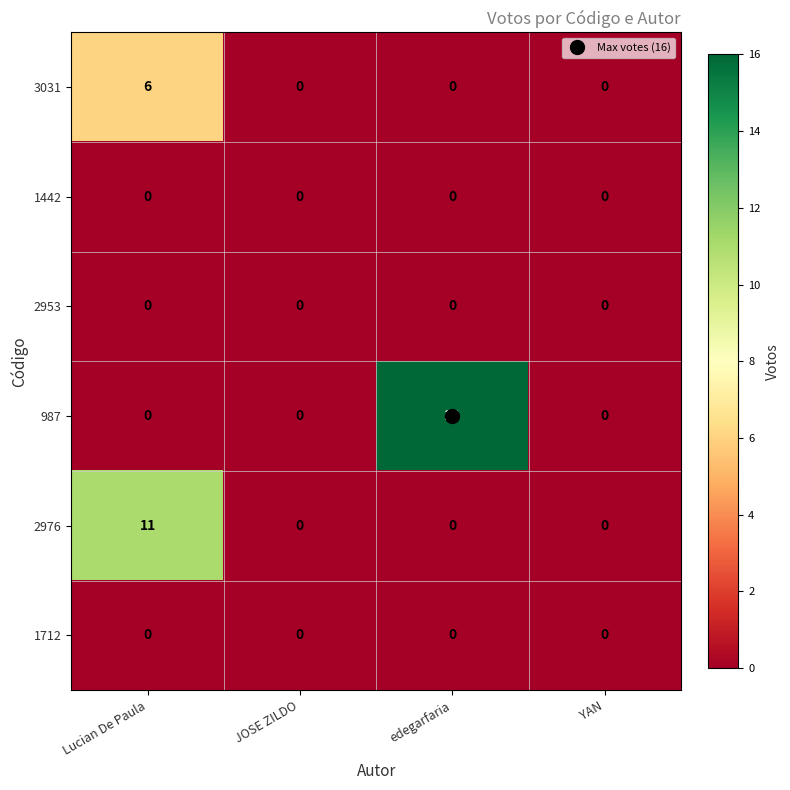

How many series are shown in this chart?

6